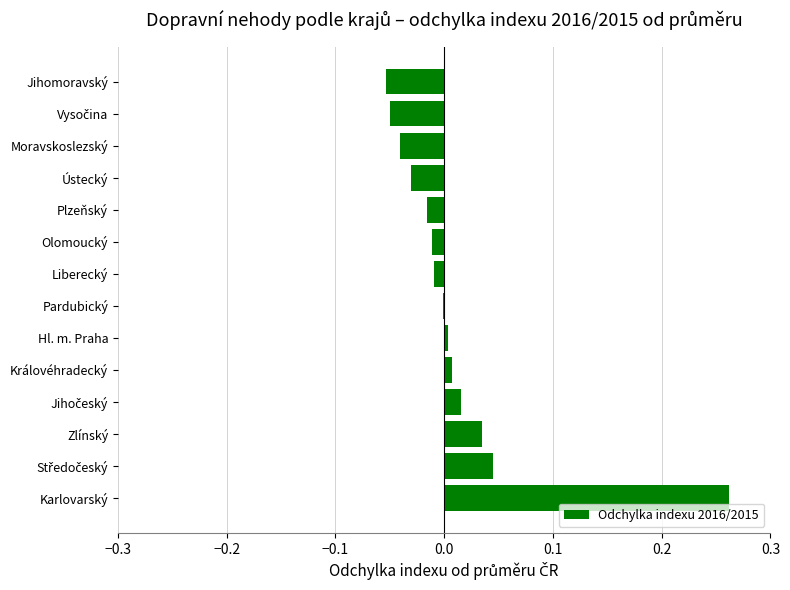

The value at Hl. m. Praha is 0.0. True or false?

True